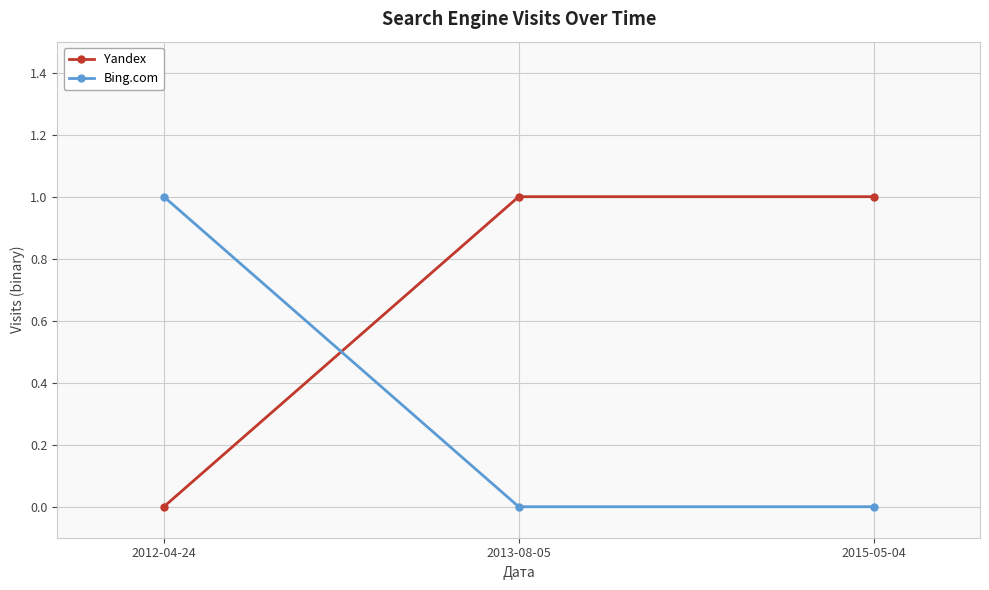

Is it true that Yandex equals 1 at 2015-05-04?

True